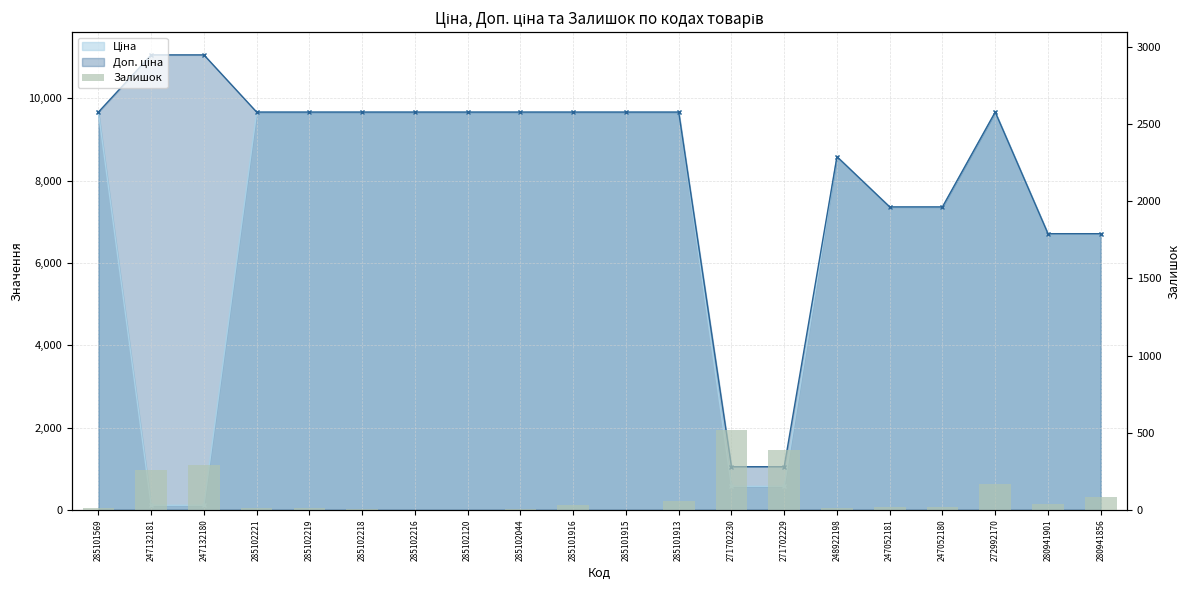

The value at 271702229 is 387. True or false?

True